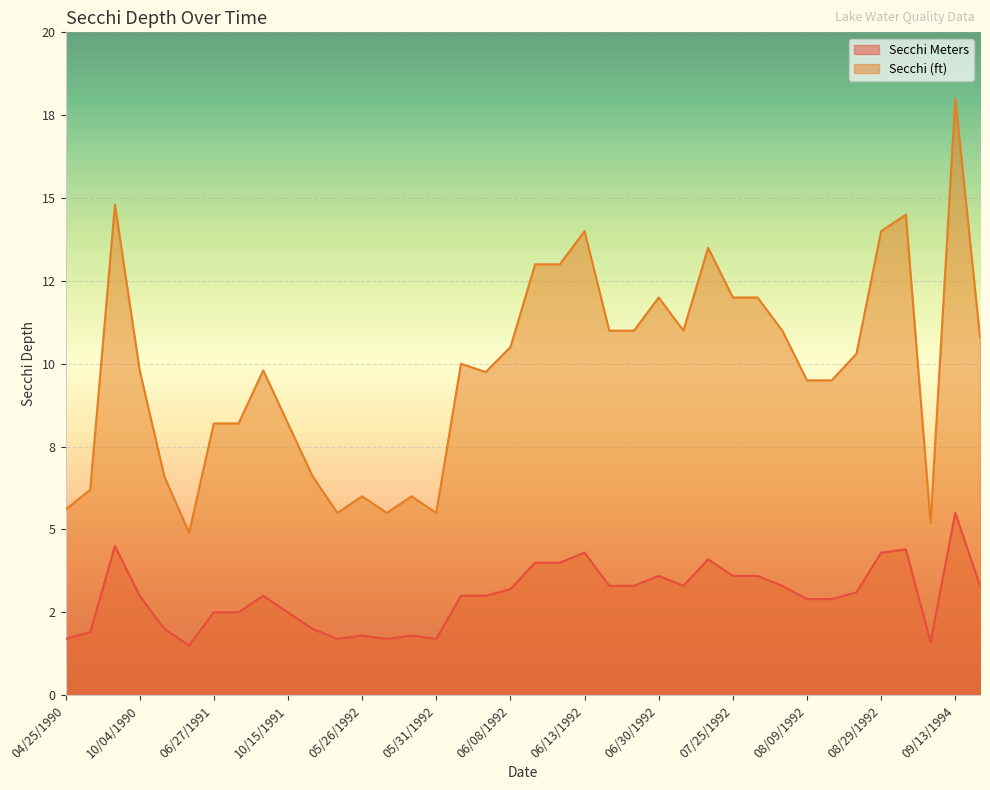

The value of Secchi Meters at 06/21/1992 is 1.3. True or false?

False